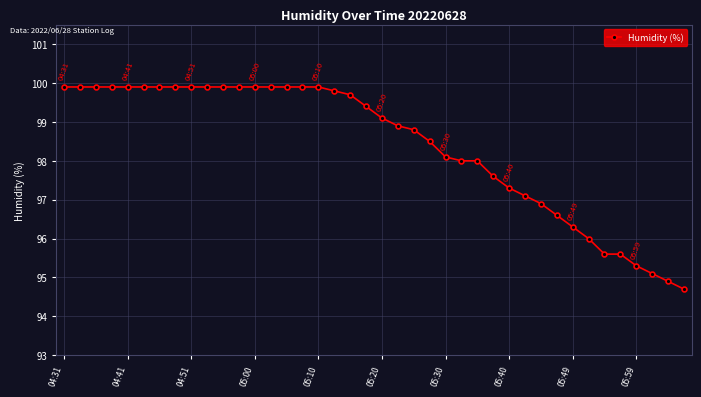

What is the smallest value displayed?

94.7